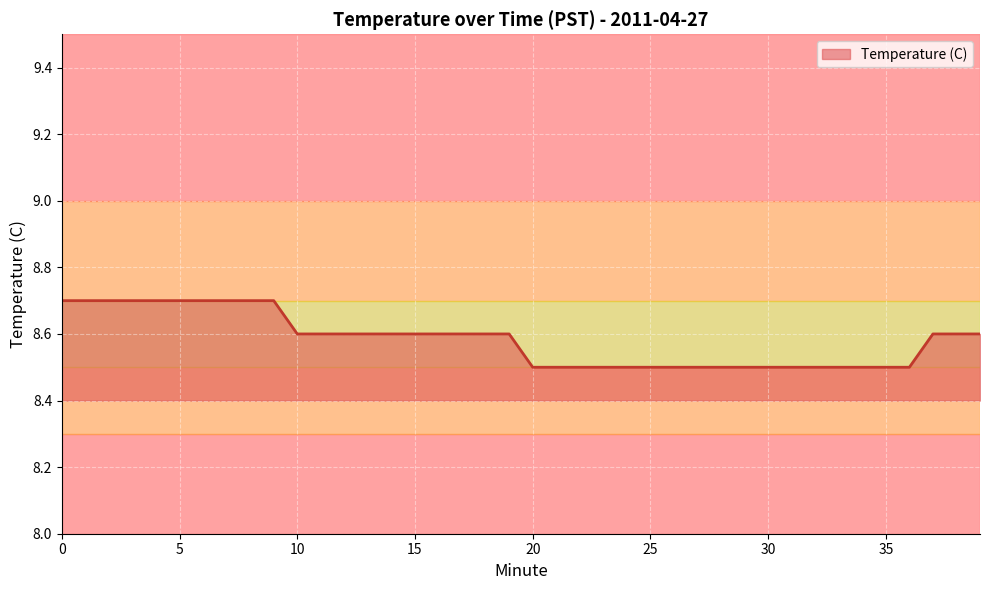

What is the maximum value shown in the chart?

8.7